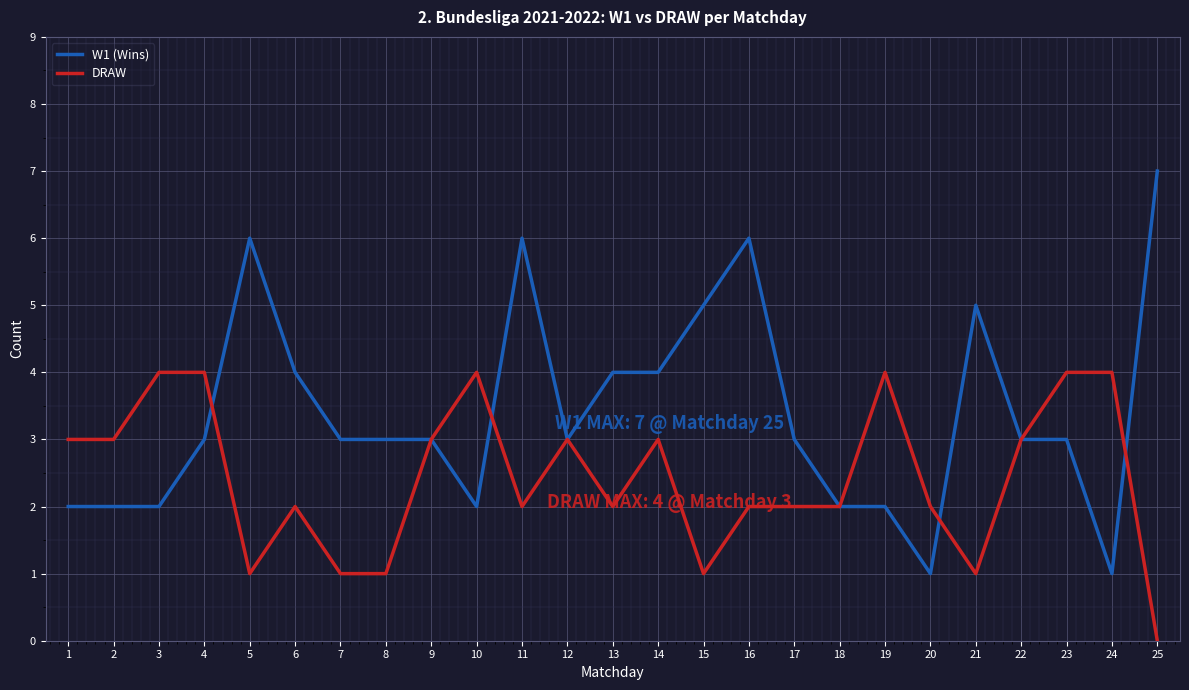

What is the sum of the W1 (Wins) values at 21 and 9?

8